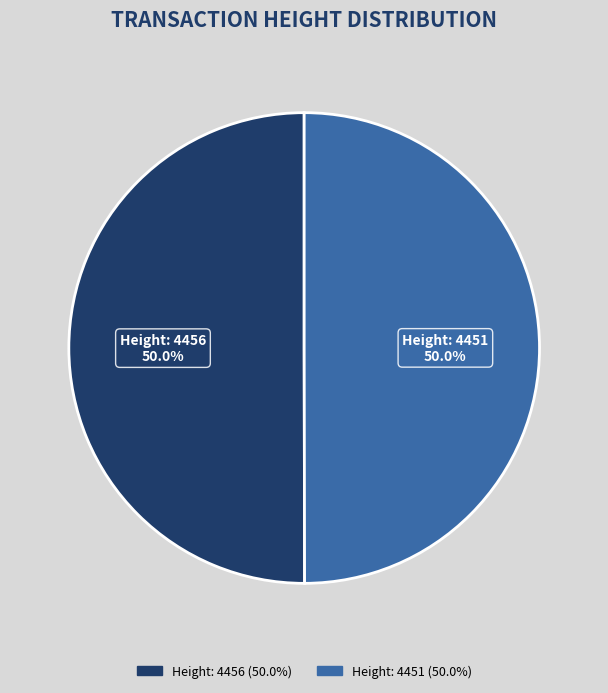

To the nearest percent, what is the average slice percentage?

50%